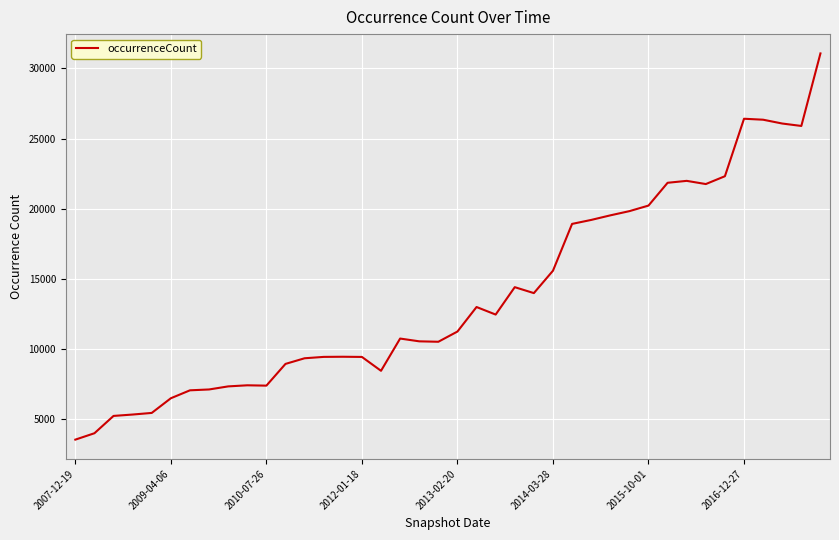

What is the difference between the maximum and minimum values?

27545